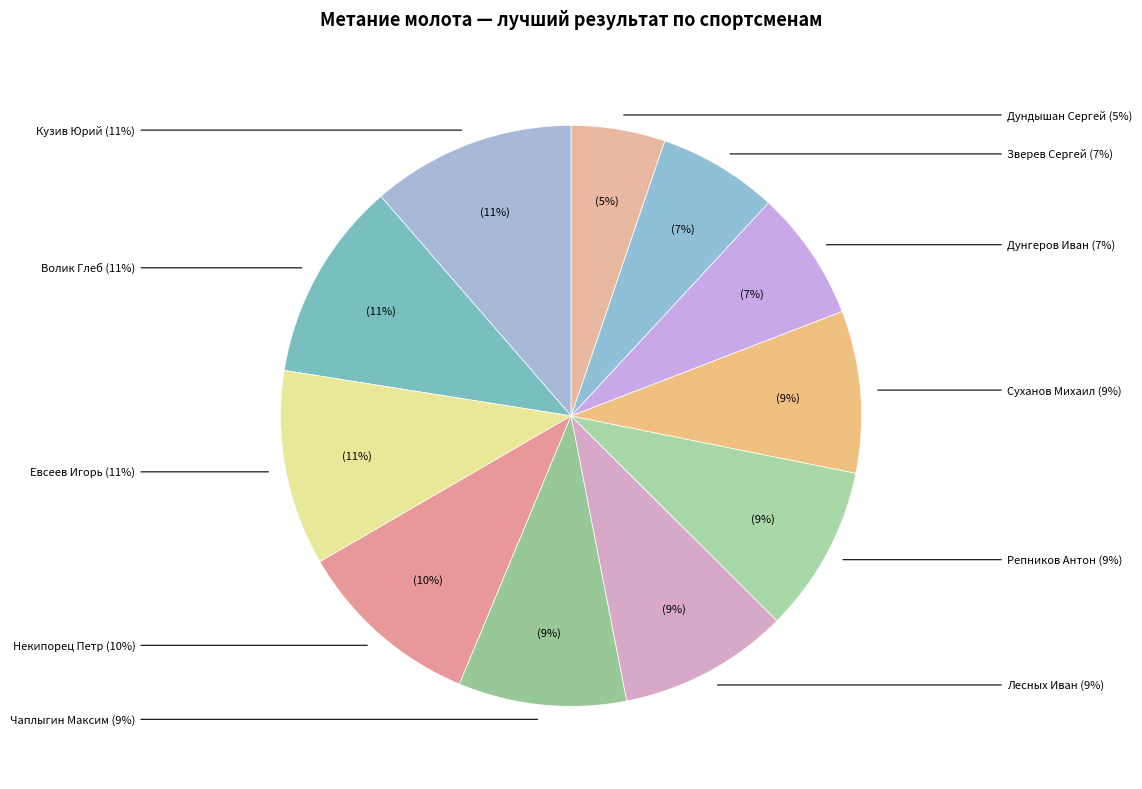

Approximately how many times larger is the value at Евсеев Игорь compared to Дундышан Сергей?

2.1